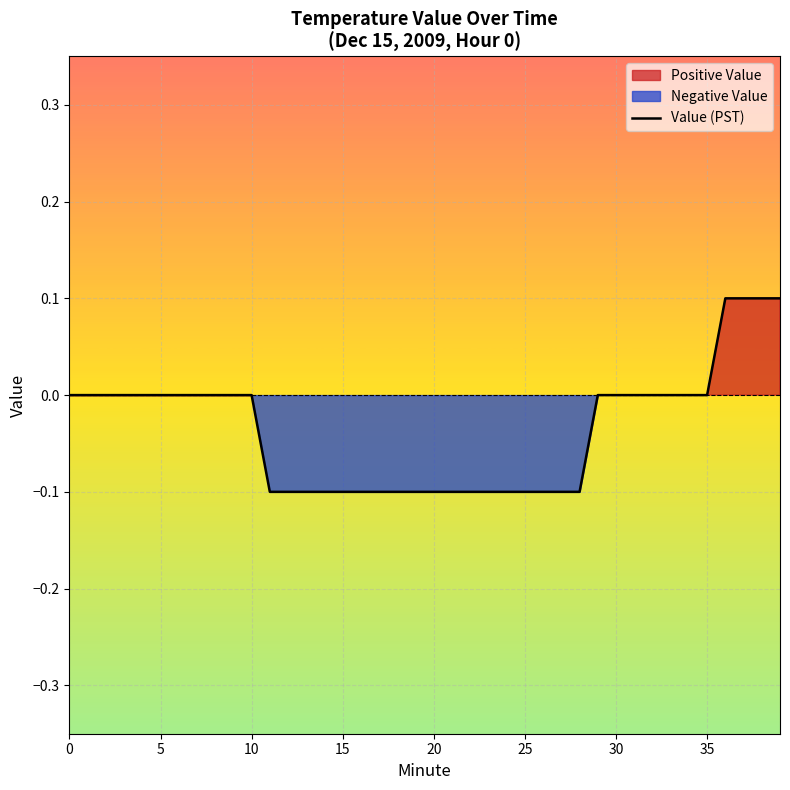

What is the maximum value shown in the chart?

0.1